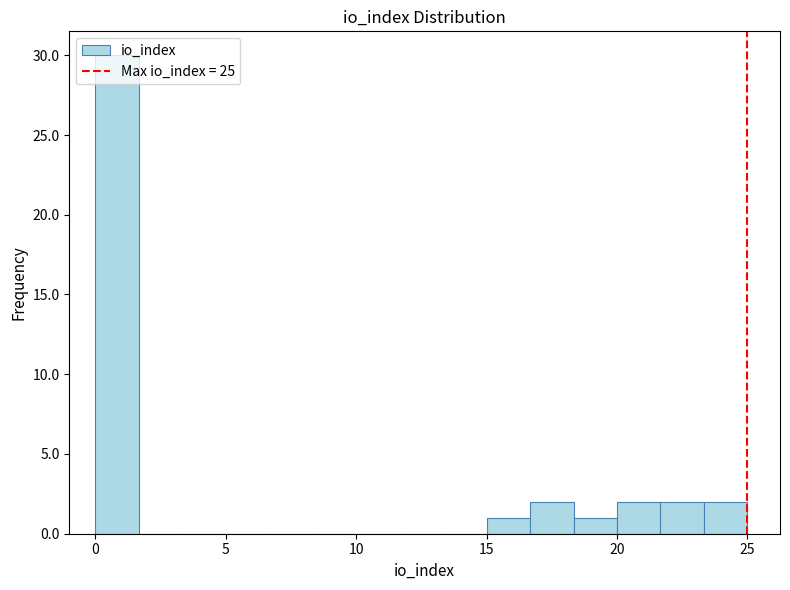

Read against the x-axis, roughly where is the centre of the tallest bar?

1.0